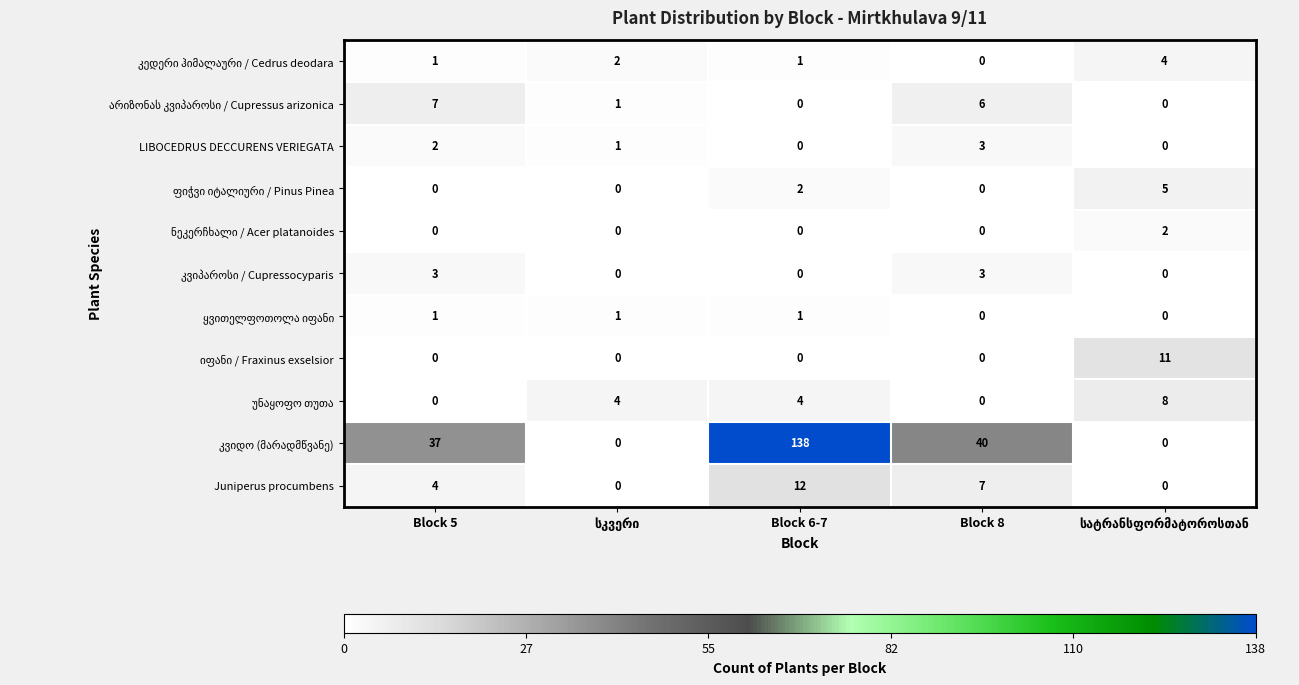

True or false: LIBOCEDRUS DECCURENS VERIEGATA has a value of 5 at Block 8.

False